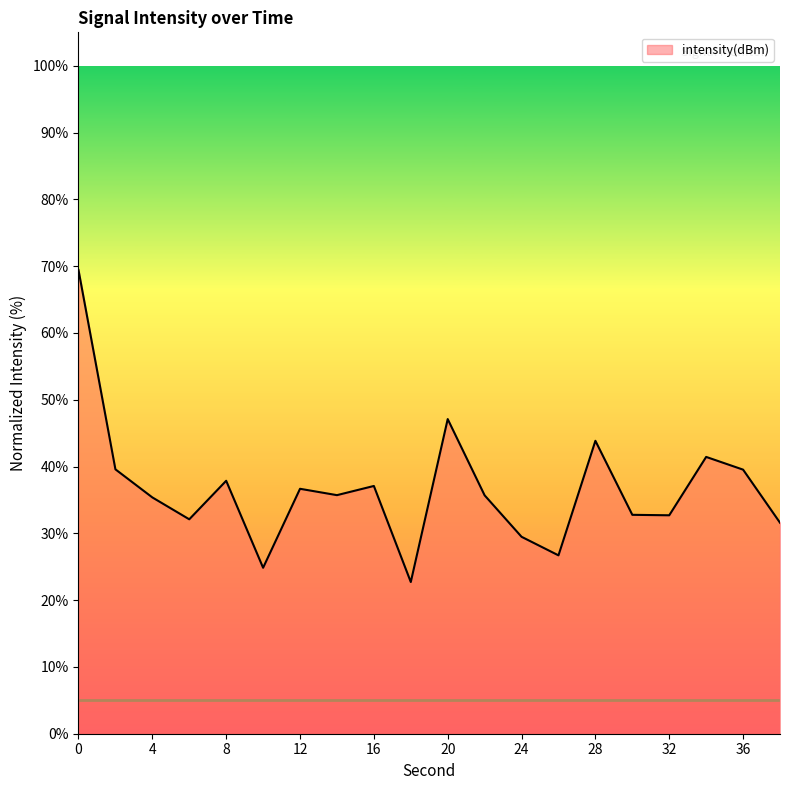

What is the smallest value displayed?

22.7